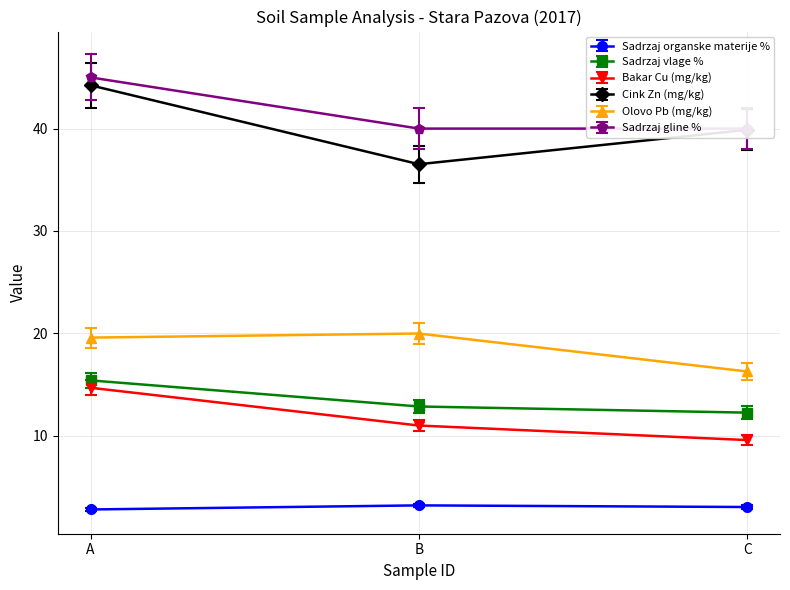

At which category is the sum across all series the highest?

A